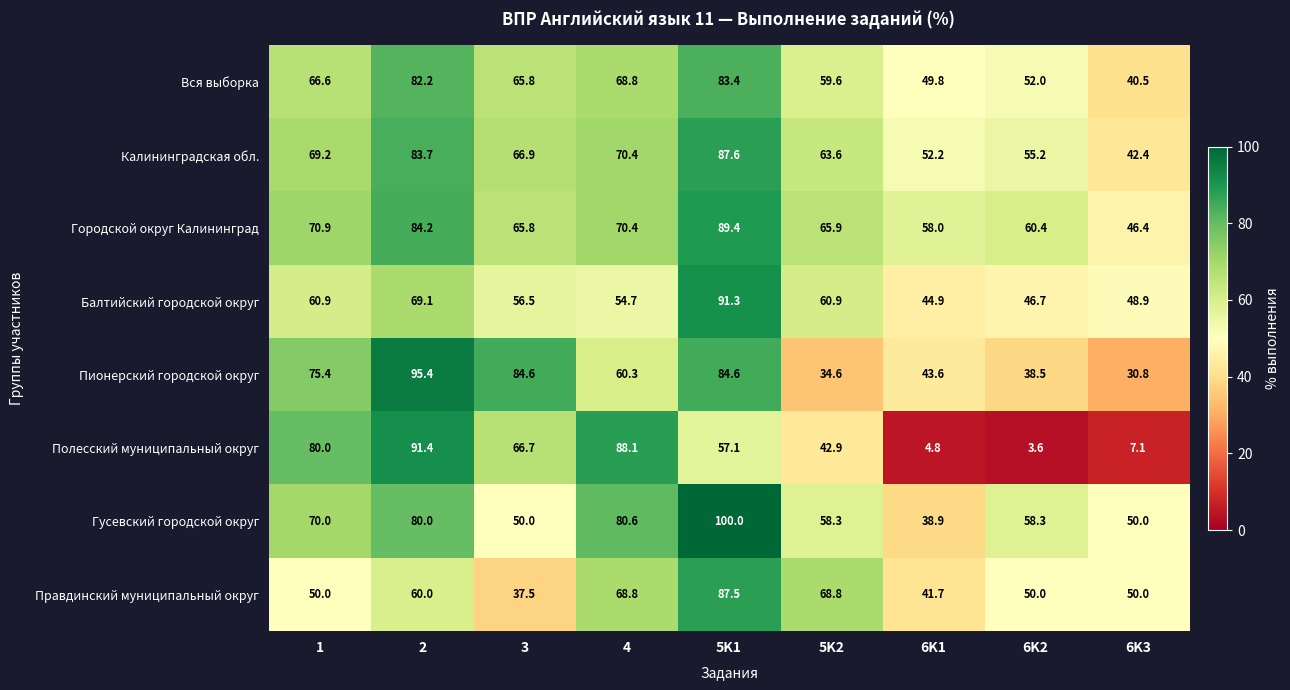

Rank the series by their maximum value, from highest to lowest.

Гусевский городской округ, Пионерский городской округ, Полесский муниципальный округ, Балтийский городской округ, Городской округ Калининград, Калининградская обл., Правдинский муниципальный округ, Вся выборка